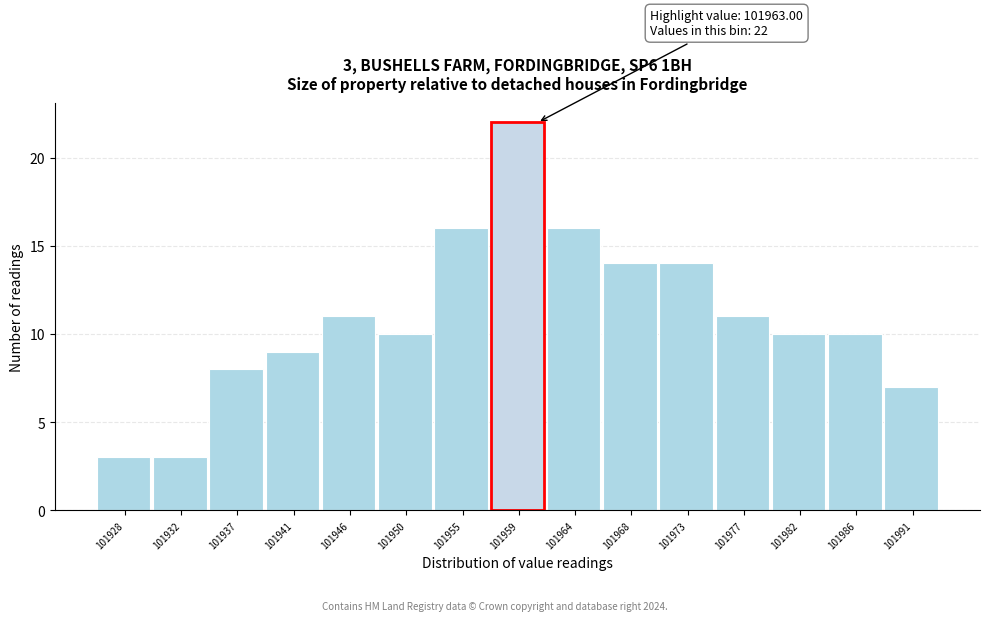

Reading right to left, transcribe all the data shown in this chart.

101991=7	101986=10	101982=10	101977=11	101973=14	101968=14	101964=16	101959=22	101955=16	101950=10	101946=11	101941=9	101937=8	101932=3	101928=3